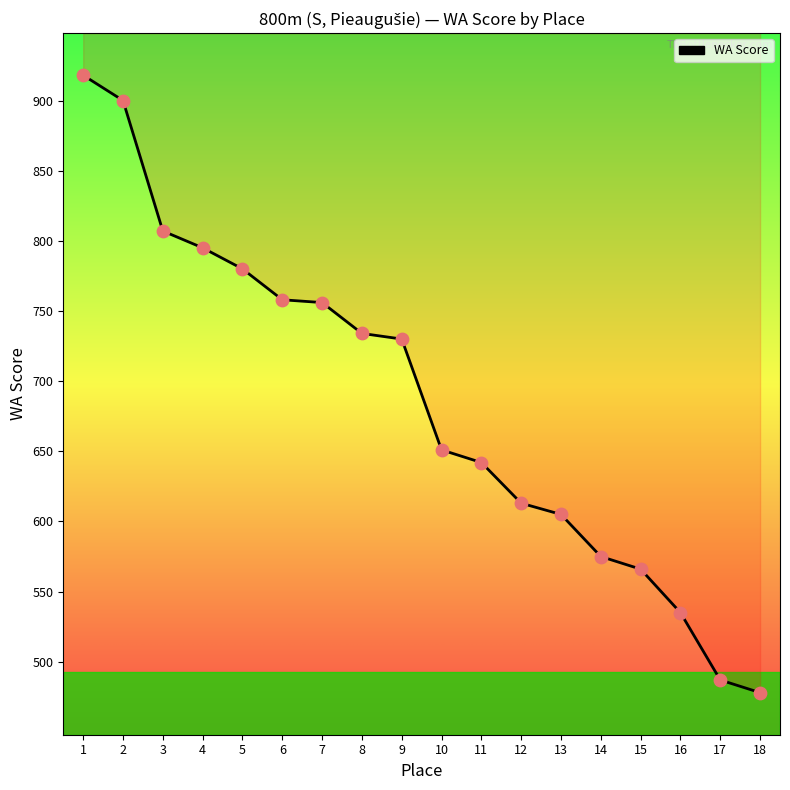

What is the change in value from 6 to 11?

-116